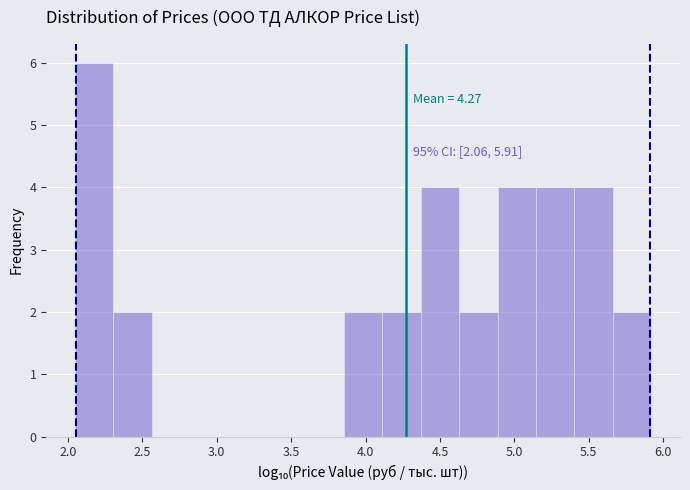

Over which range of the x-axis is the bar tallest?

2.05 to 2.30